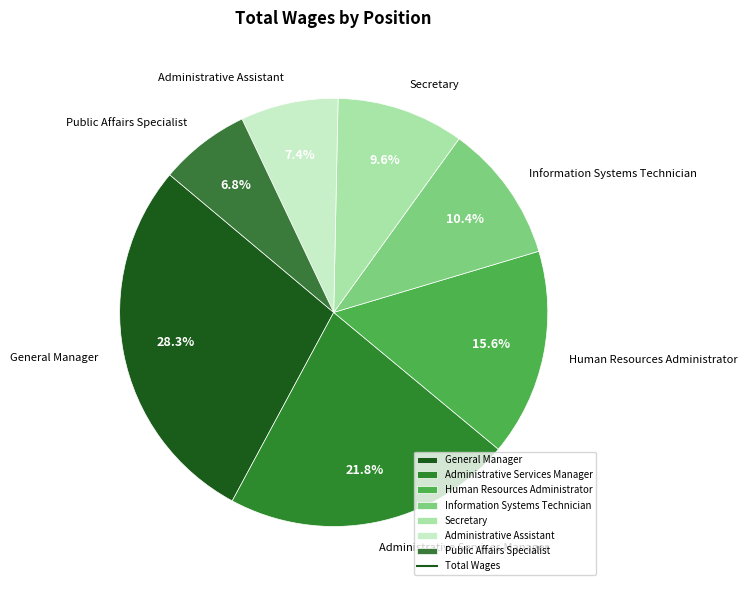

Between Secretary and Administrative Assistant, which is larger?

Secretary